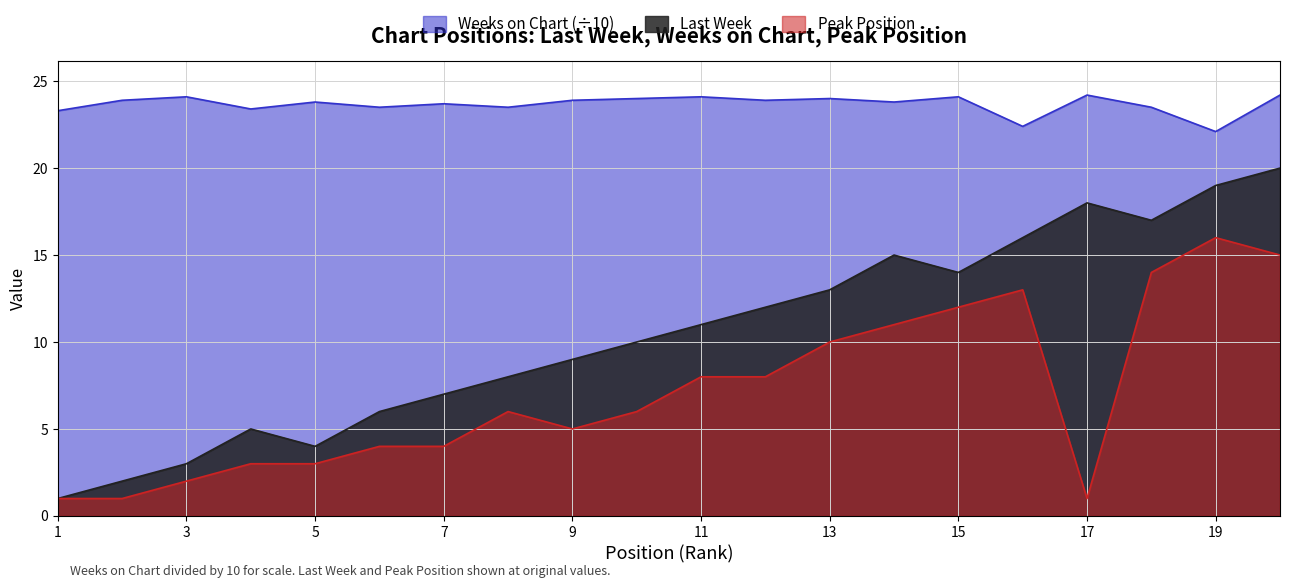

At which category does Weeks on Chart reach its first local peak?

3